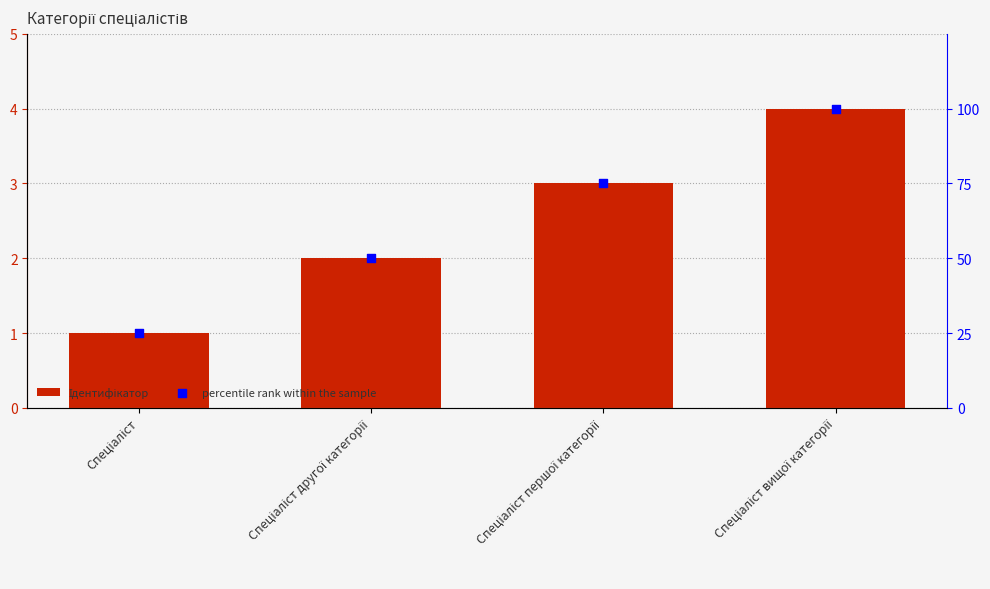

Which series contains the lowest Y value?

Ідентифікатор